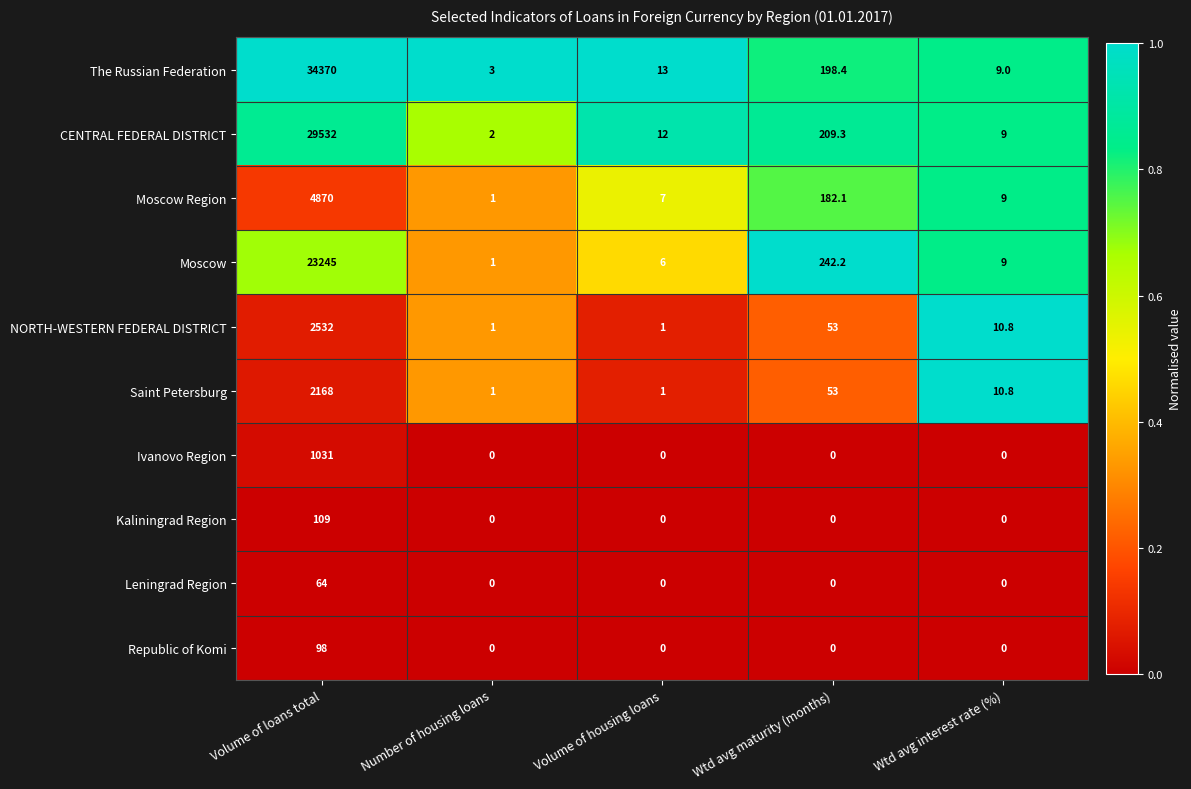

Which series has the widest spread of values?

The Russian Federation